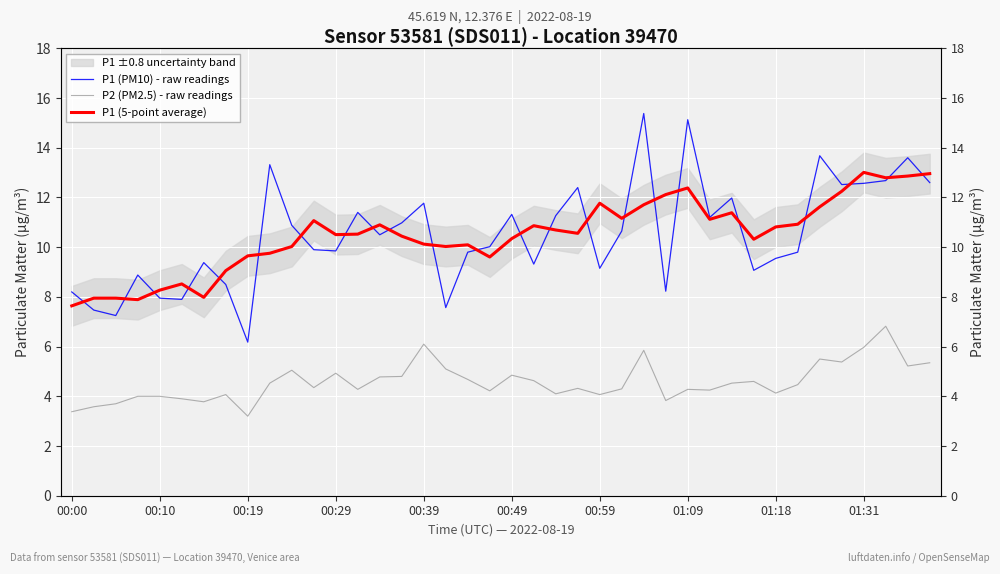

Reading right to left, transcribe all the data shown in this chart.

P1 (PM10) - raw readings: 12.6	13.6	12.7	12.6	12.5	13.7	9.8	9.6	9.1	12.0	11.2	15.1	8.2	15.4	10.7	9.2	12.4	11.3	9.3	11.3	10.0	9.8	7.6	11.8	11.0	10.5	11.4	9.8	9.9	10.9	13.3	6.2	8.5	9.4	7.9	8.0	8.9	7.2	7.5	8.2
P2 (PM2.5) - raw readings: 5.3	5.2	6.8	6.0	5.4	5.5	4.5	4.1	4.6	4.5	4.2	4.3	3.8	5.8	4.3	4.1	4.3	4.1	4.6	4.8	4.2	4.7	5.1	6.1	4.8	4.8	4.3	4.9	4.3	5.0	4.5	3.2	4.1	3.8	3.9	4.0	4.0	3.7	3.6	3.4
P1 (5-point average): 13.0	12.9	12.8	13.0	12.2	11.6	10.9	10.8	10.3	11.4	11.1	12.4	12.1	11.7	11.2	11.8	10.6	10.7	10.9	10.3	9.6	10.1	10.0	10.1	10.4	10.9	10.5	10.5	11.1	10.0	9.8	9.7	9.1	8.0	8.5	8.3	7.9	8.0	7.9	7.6